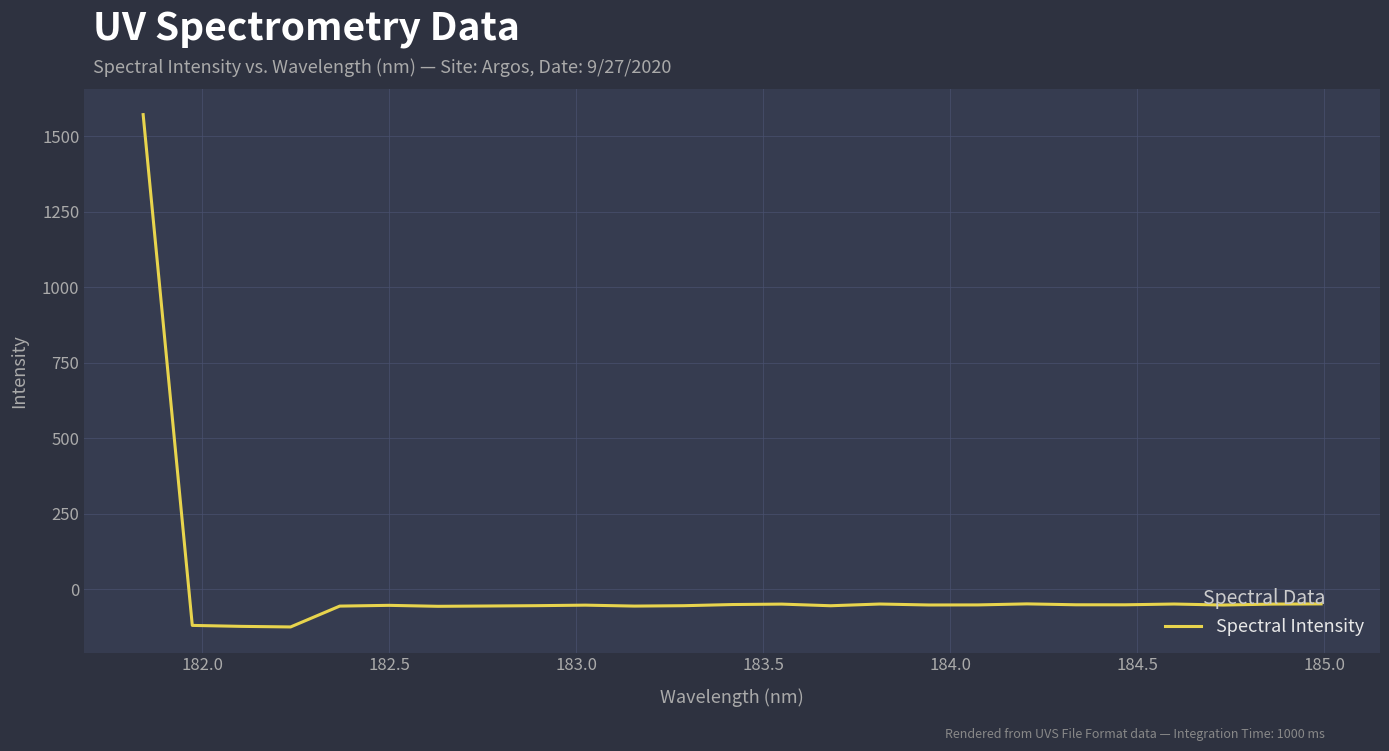

What is the maximum value shown in the chart?

1572.4